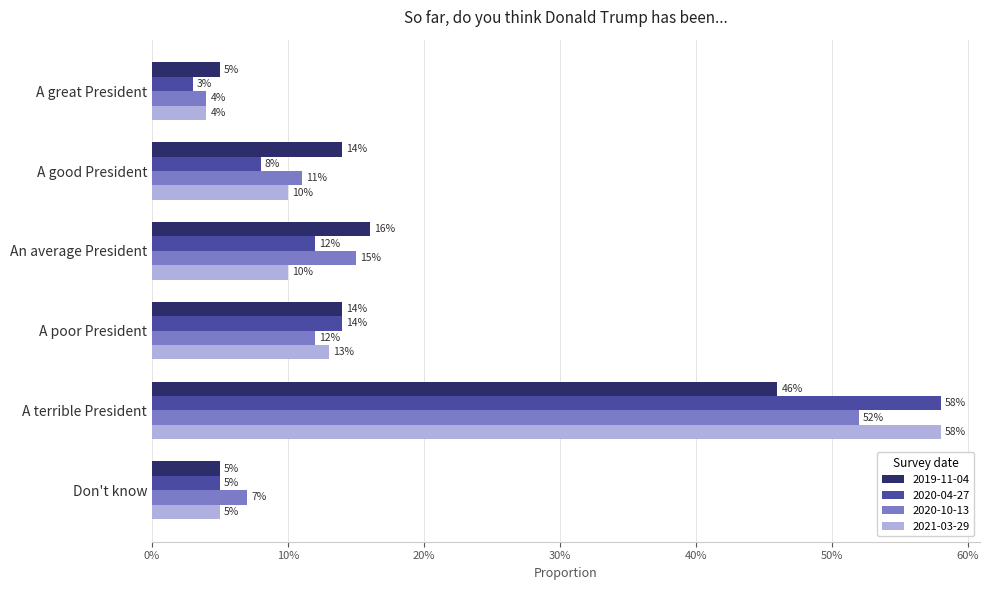

What position from the left is An average President?

3